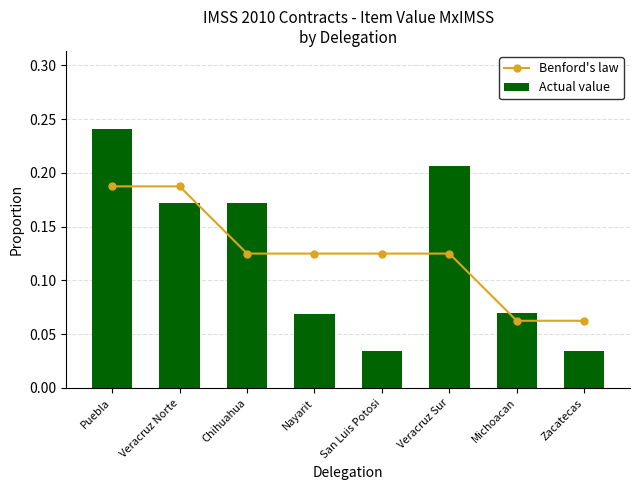

Does the chart contain any negative values?

No